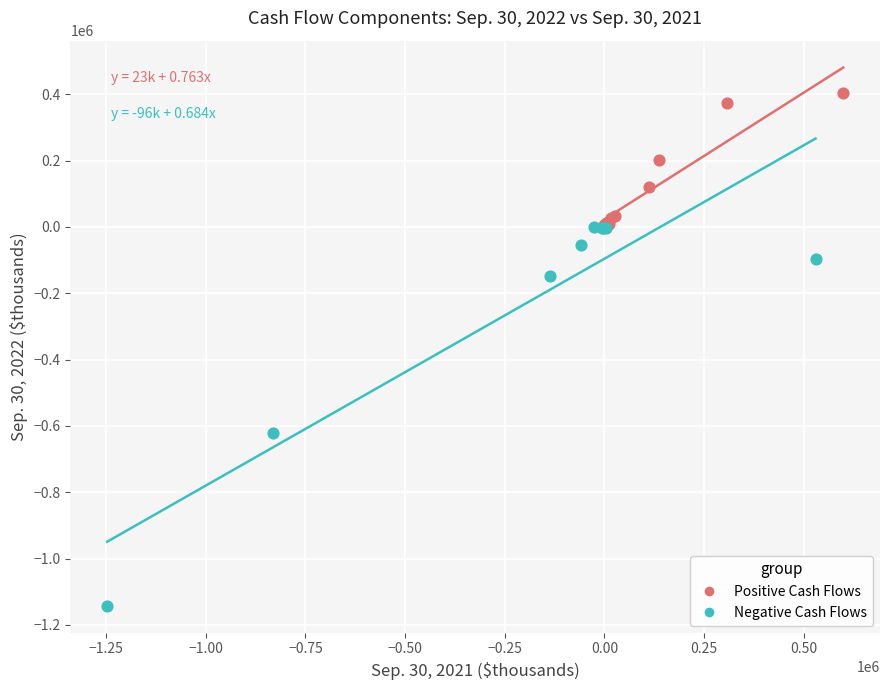

Which series has the widest spread of Y values?

Negative Cash Flows